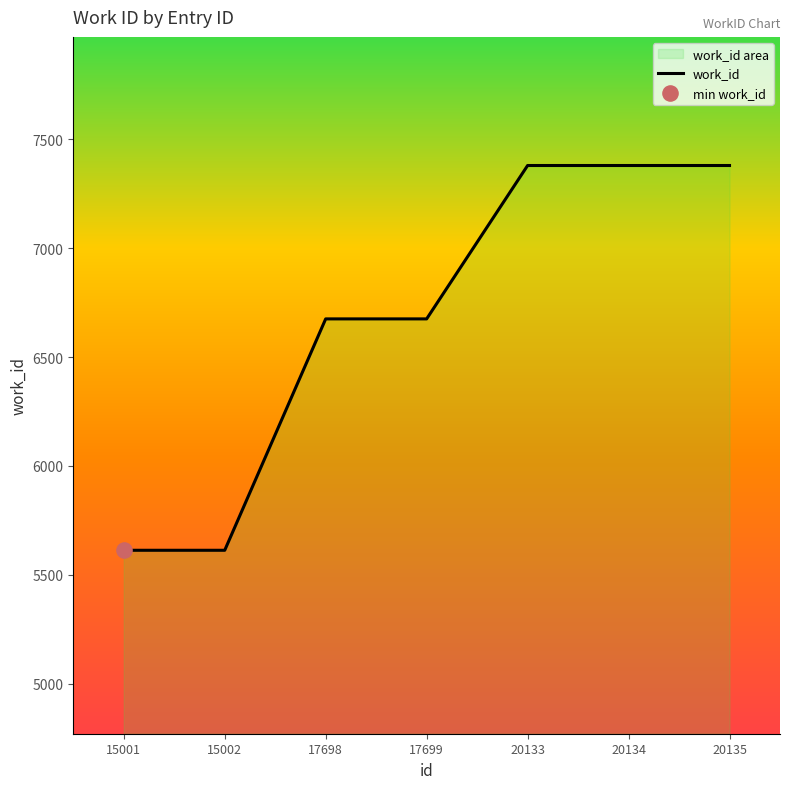

Between 20134 and 17698, which is larger?

20134